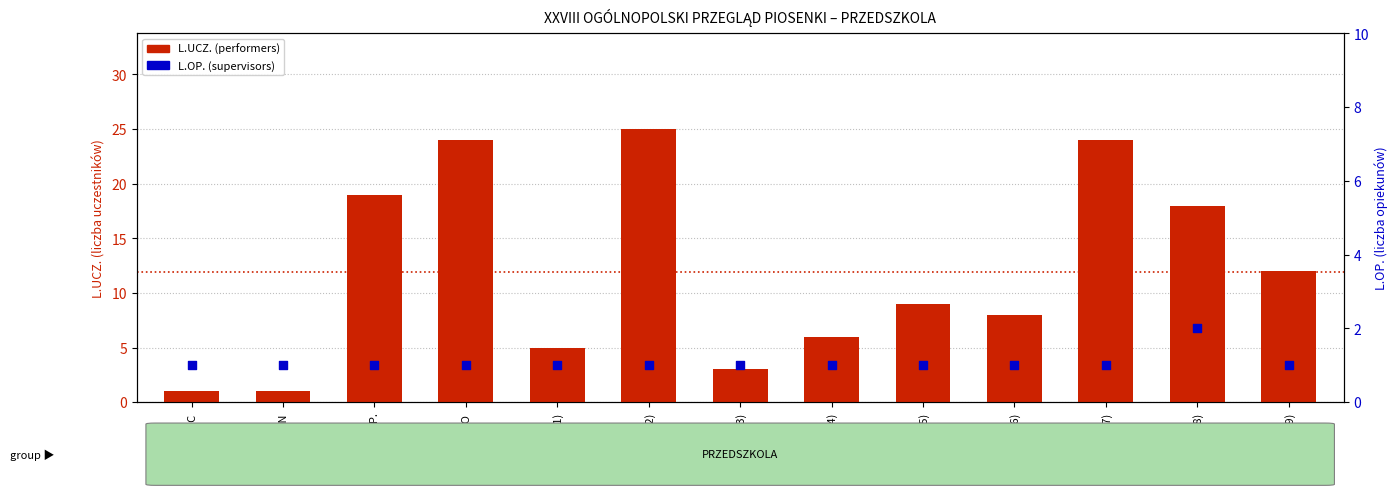

Which series contains the lowest Y value?

L.UCZ. (performers)